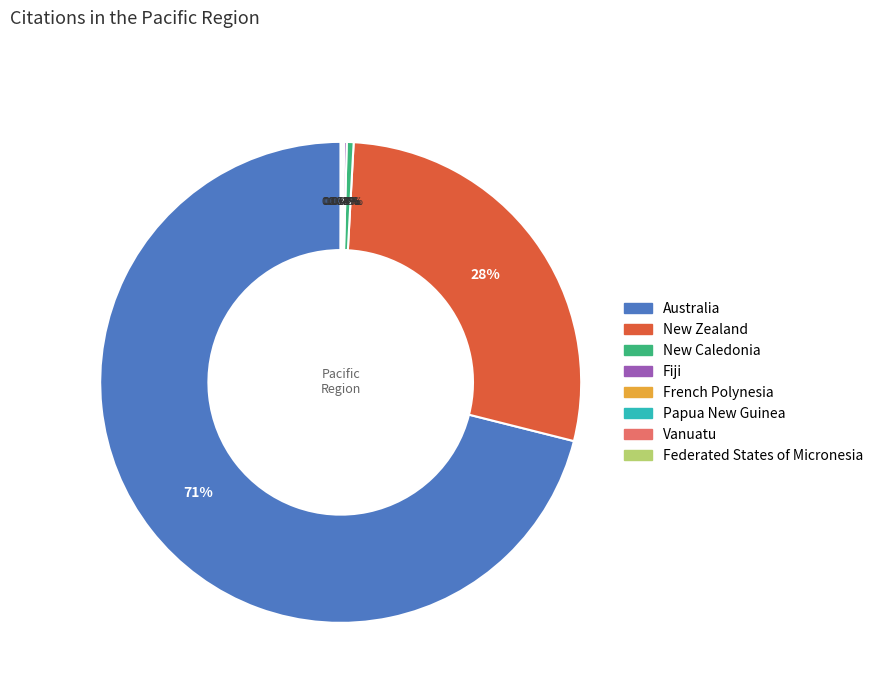

Does any single category account for the majority?

Yes